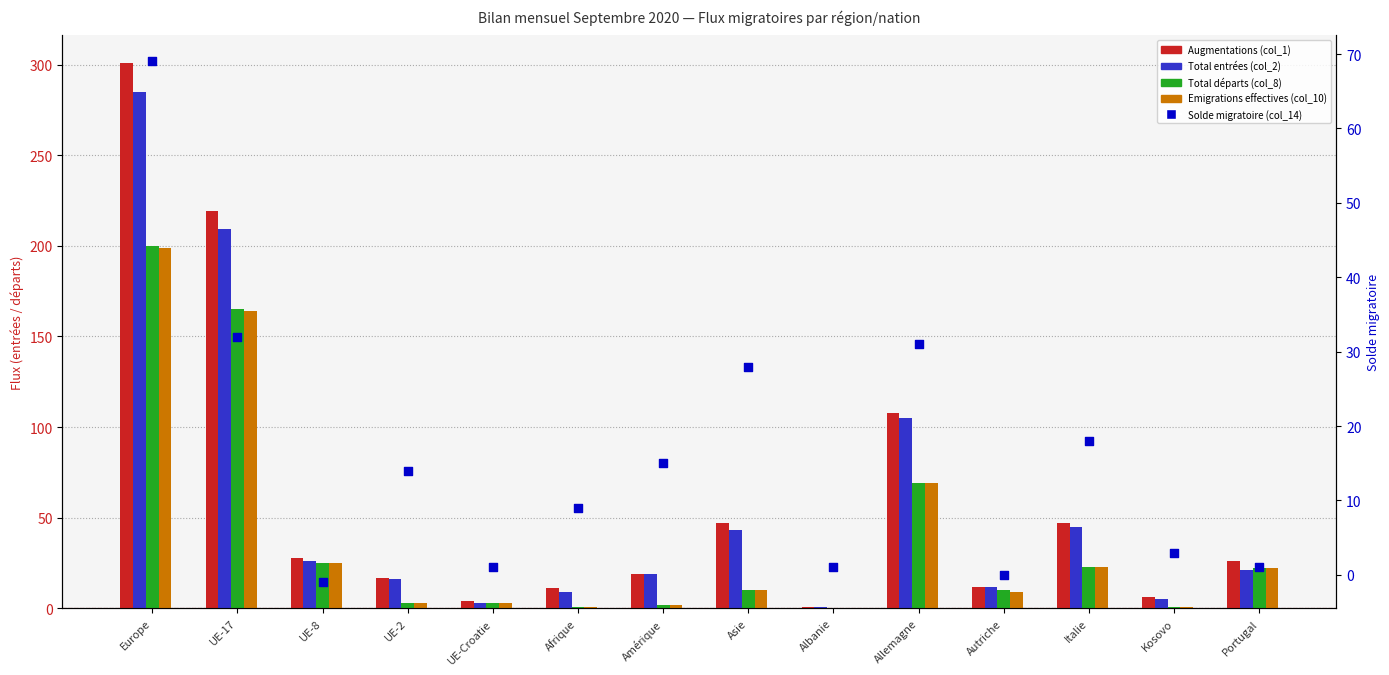

At how many categories does at least one series exceed 81?

3